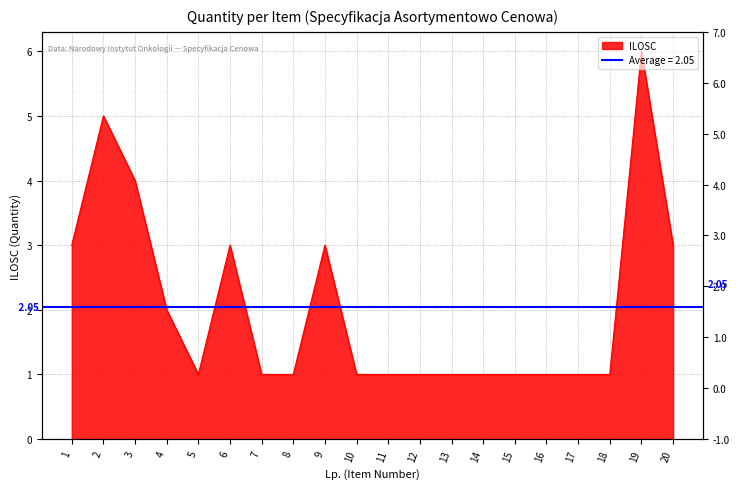

What is the average value?

2